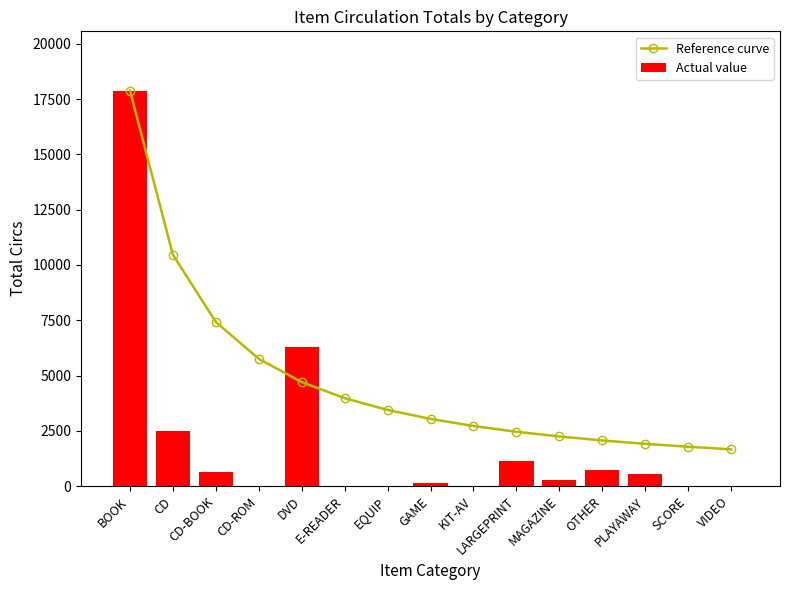

What is the total value across all series at GAME?

3200.4